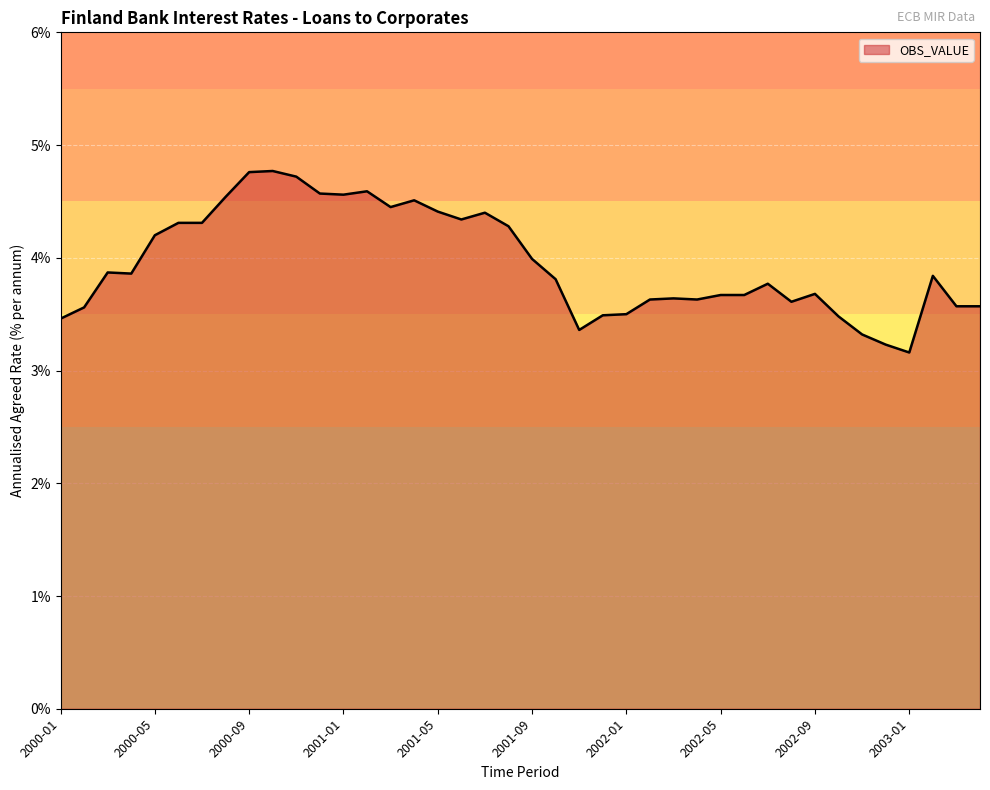

What is the minimum value shown in the chart?

3.2